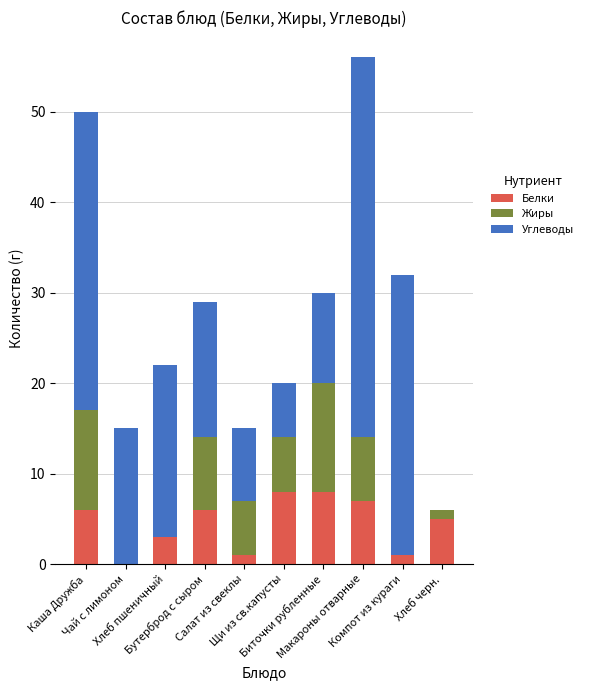

What are all the series names shown in the legend?

Белки, Жиры, Углеводы